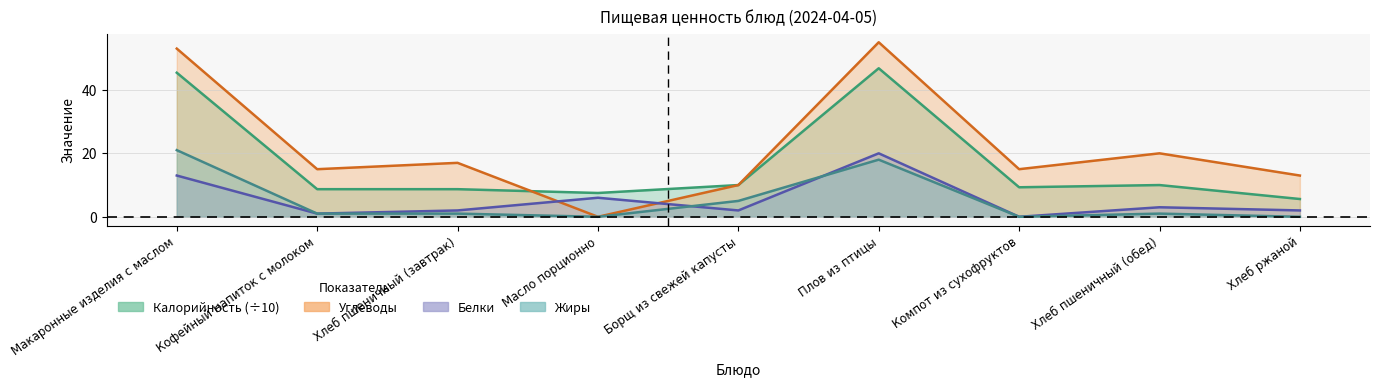

Read the Углеводы line value at Компот из сухофруктов.

15.0